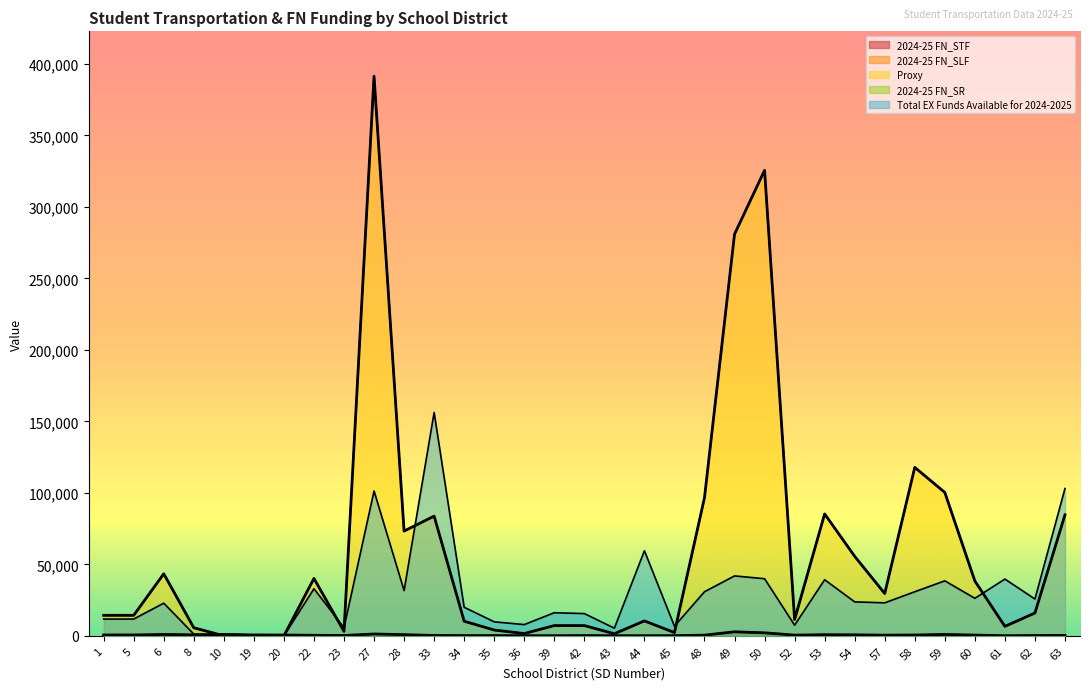

What is the total value across all series at 8?

8157